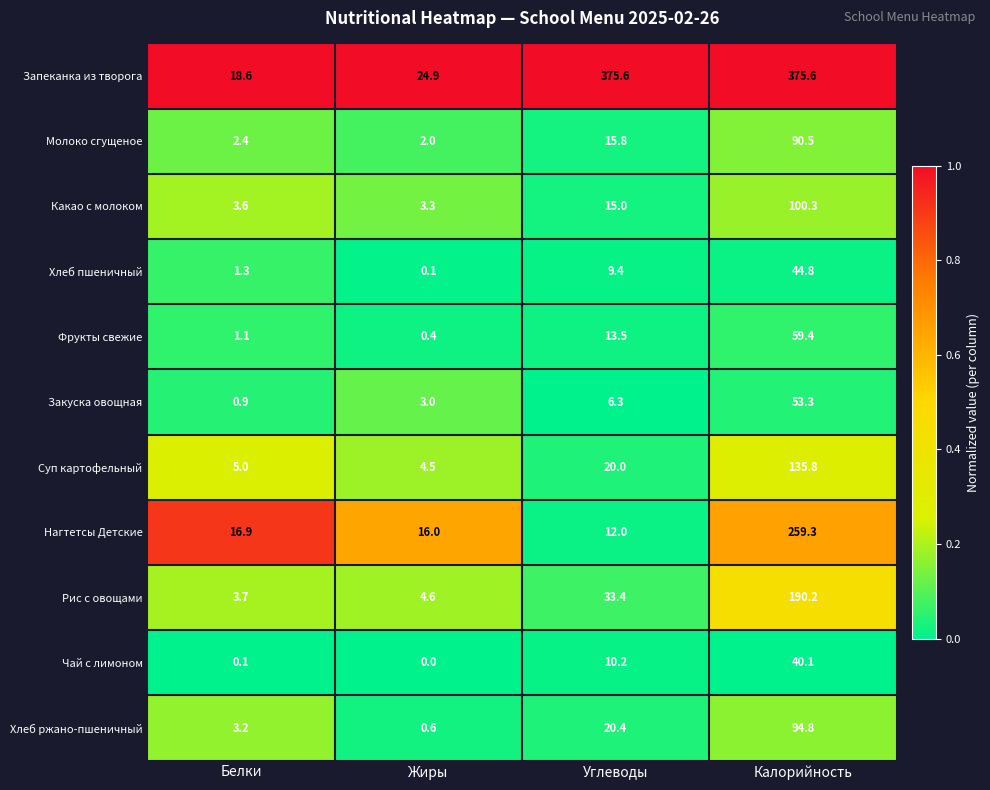

Where is Чай с лимоном nearest to the value 20?

Углеводы